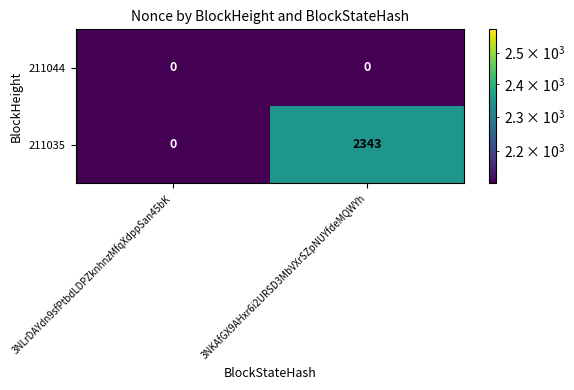

Reading left to right, extract all data points from this chart.

211044: 3NLrDAYdn9sfPtbdLDPZknhnzMfqXdppSan45bK=0	3NKAfGX9AHxr6i2URSD3MbVXrSZpNUYfdeMQWYh=0
211035: 3NLrDAYdn9sfPtbdLDPZknhnzMfqXdppSan45bK=0	3NKAfGX9AHxr6i2URSD3MbVXrSZpNUYfdeMQWYh=2343